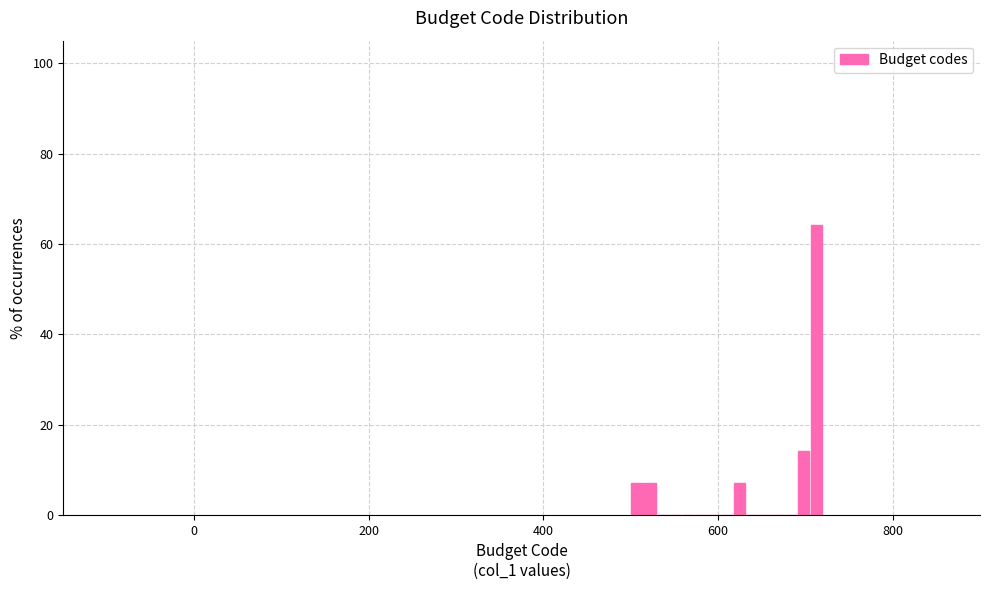

Around what value on the x-axis is the tallest bar? Give the approximate position of its centre, as read against the axis.

720